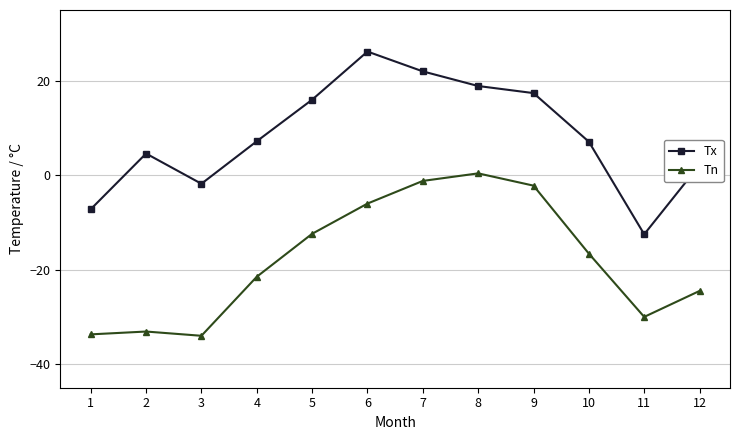

What is the sum of the Tn values at 9 and 8?

-1.8